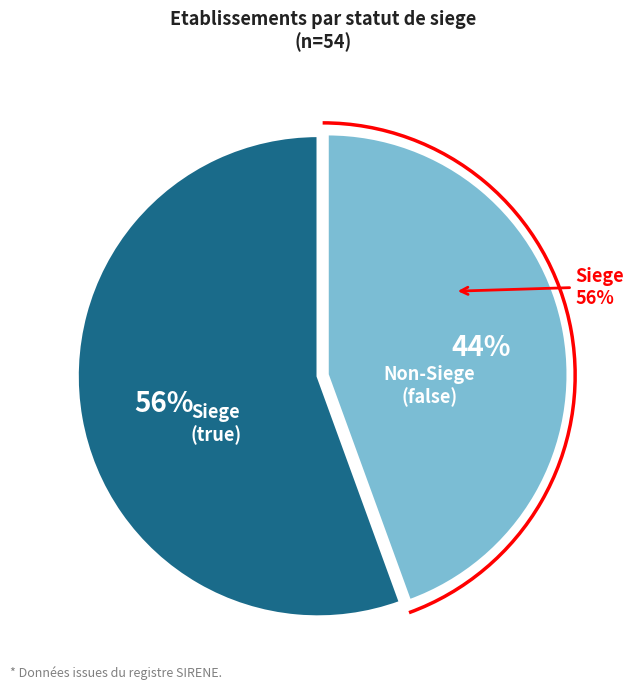

What portion of the pie excludes false?

55.6%